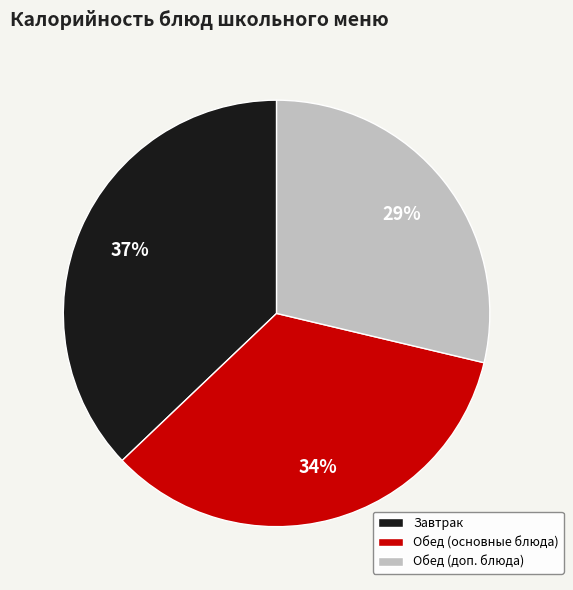

Does Обед (доп. блюда) account for over 50% of the chart?

No